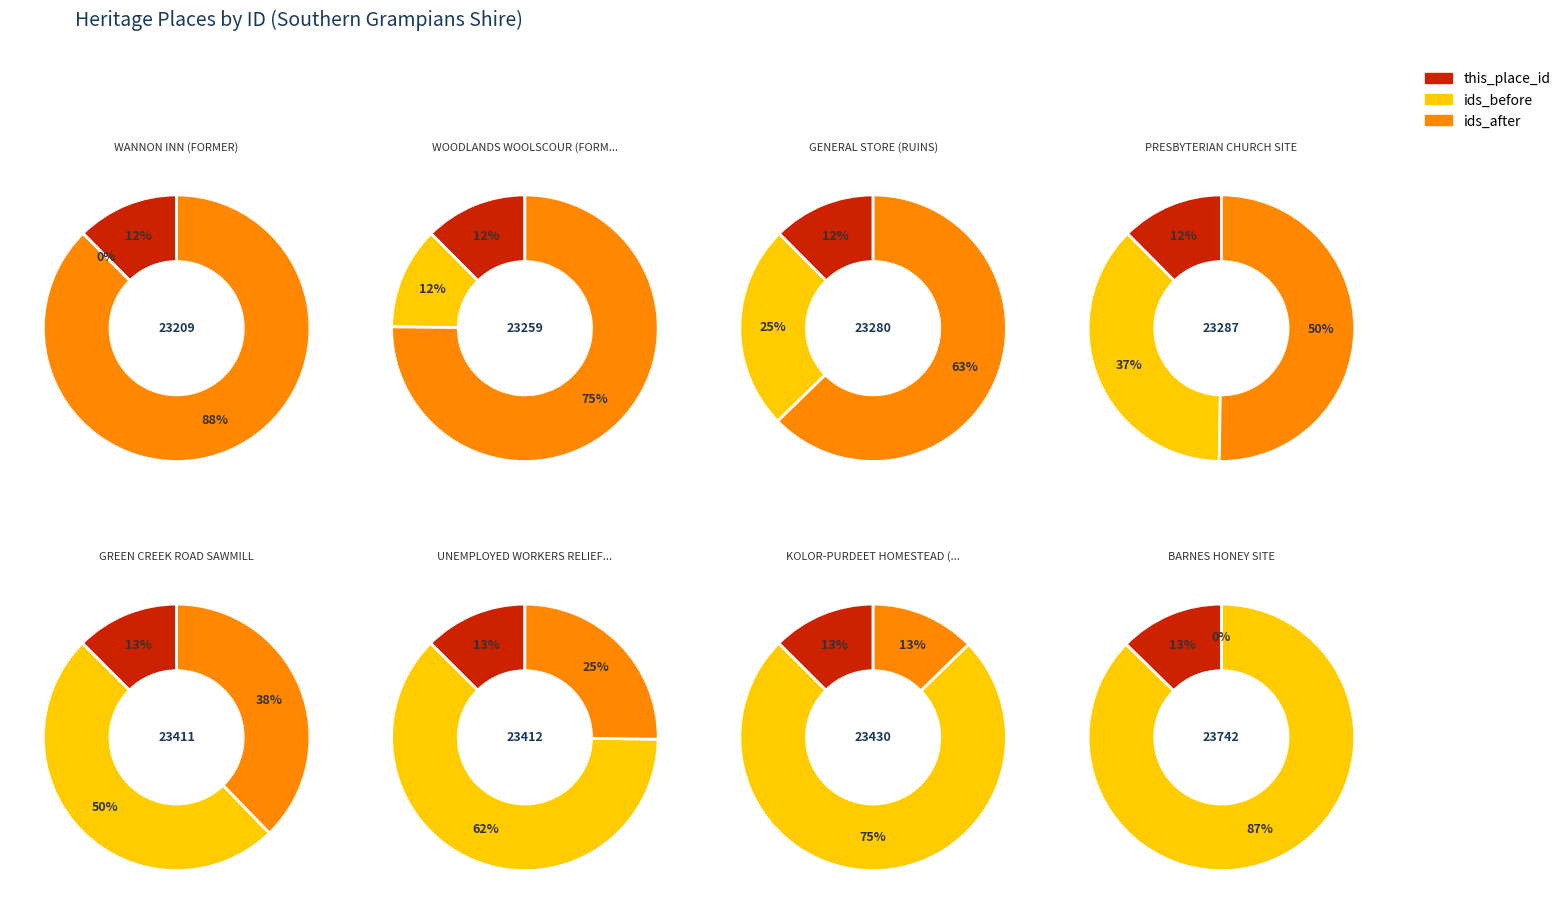

To the nearest percent, what is the combined percentage of GREEN CREEK ROAD SAWMILL and UNEMPLOYED WORKERS RELIEF CAMP?

25%